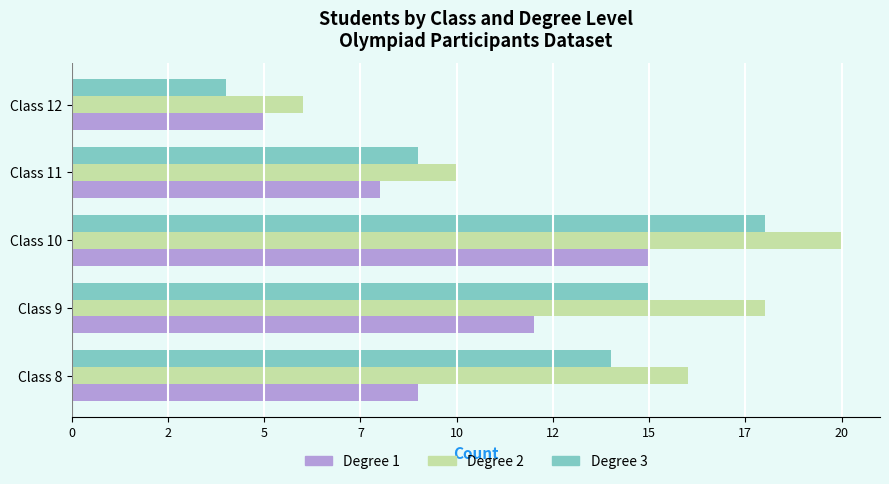

At how many categories does at least one series exceed 18?

1